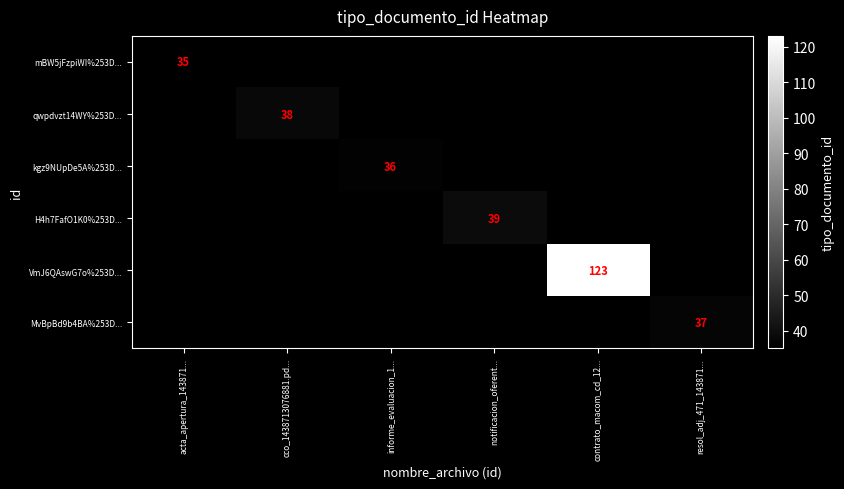

How many series are shown in this chart?

6